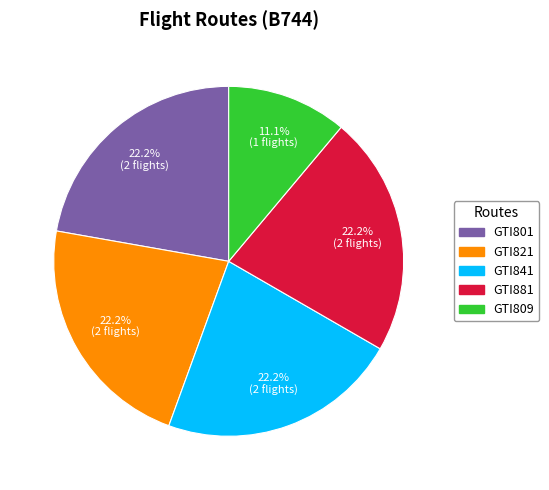

To the nearest percent, what is the combined percentage of GTI881 and GTI821?

44%